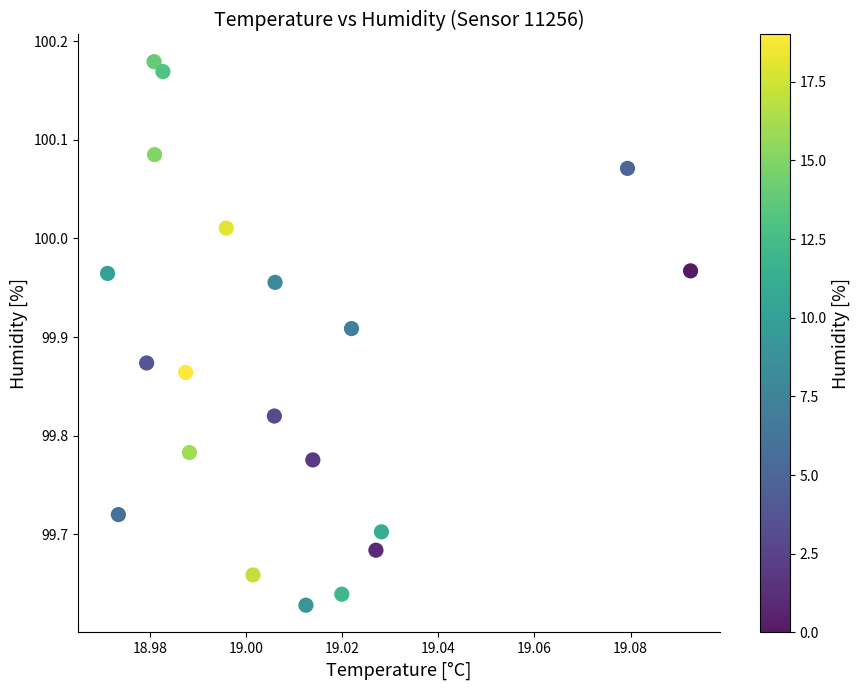

What is the range of Y values (max minus min)?

0.6